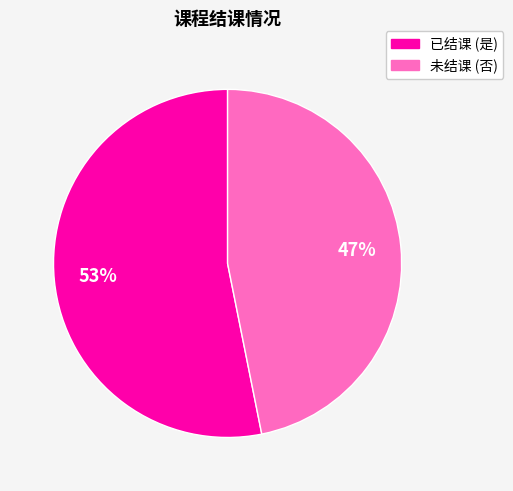

To the nearest percent, what is the average slice percentage?

50%